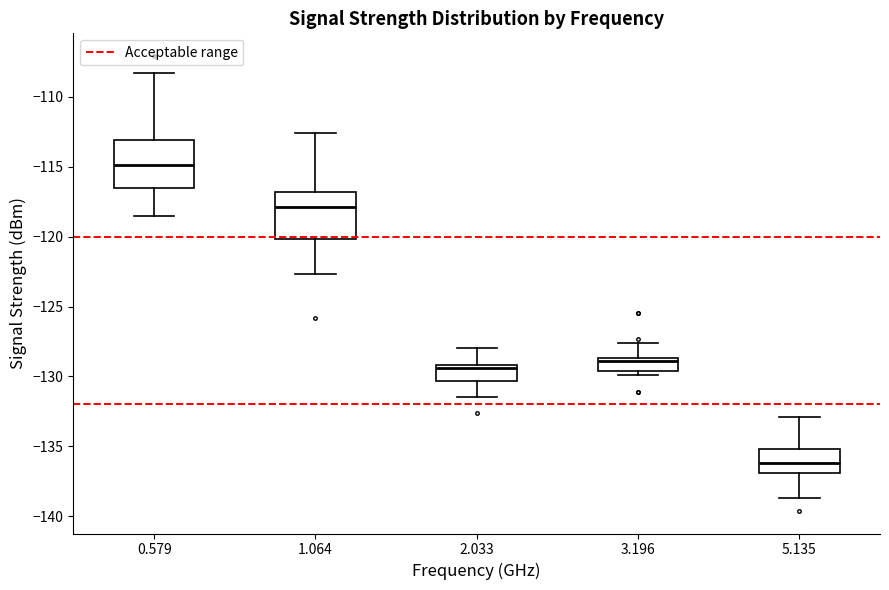

Which box's median line is the highest?

0.579